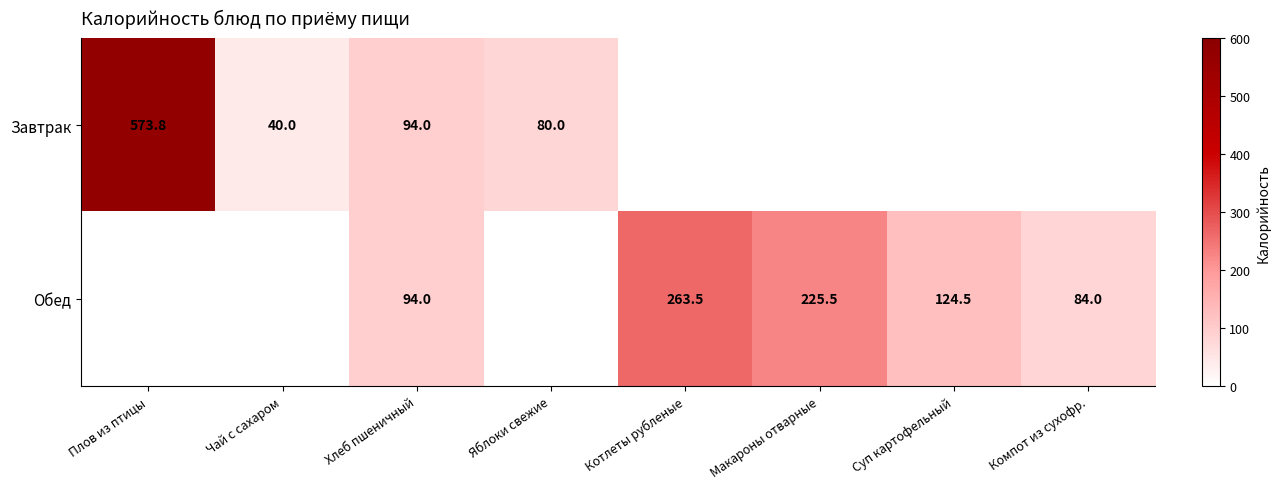

What is the difference between the Завтрак values at Плов из птицы and Чай с сахаром?

533.8